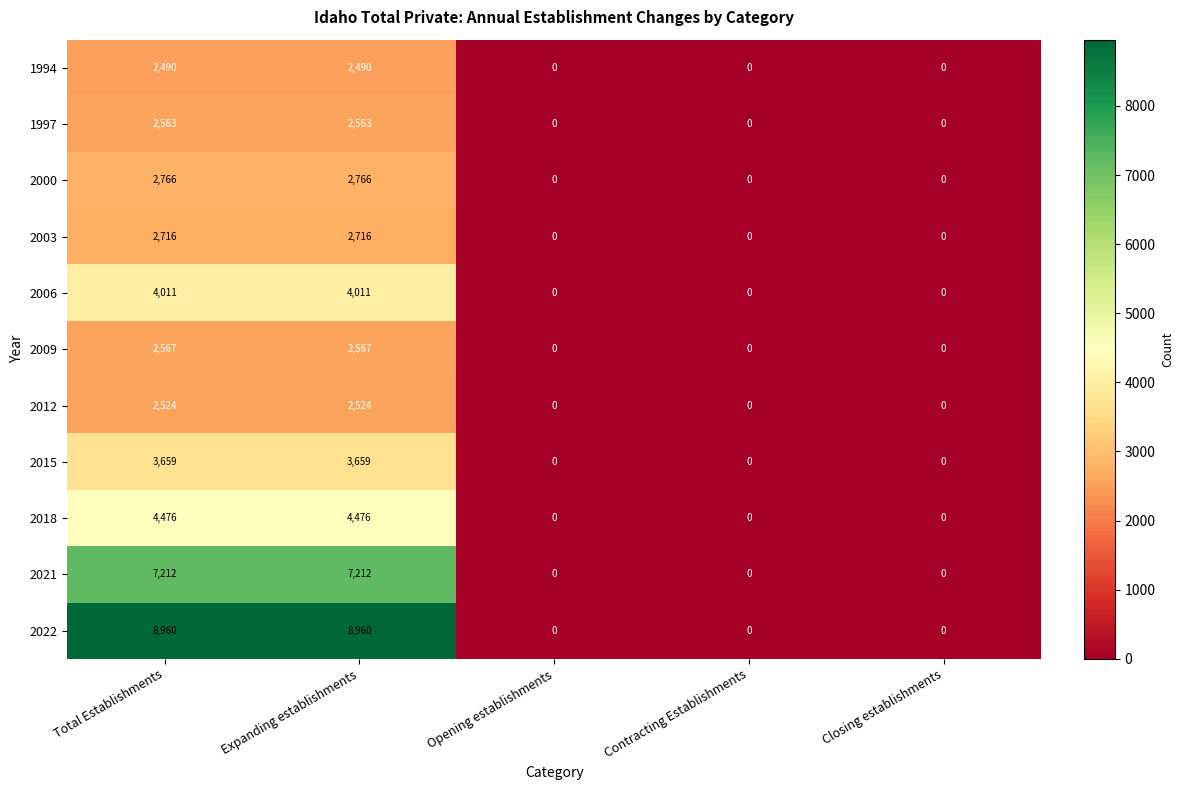

Which series has the widest spread of values?

2022